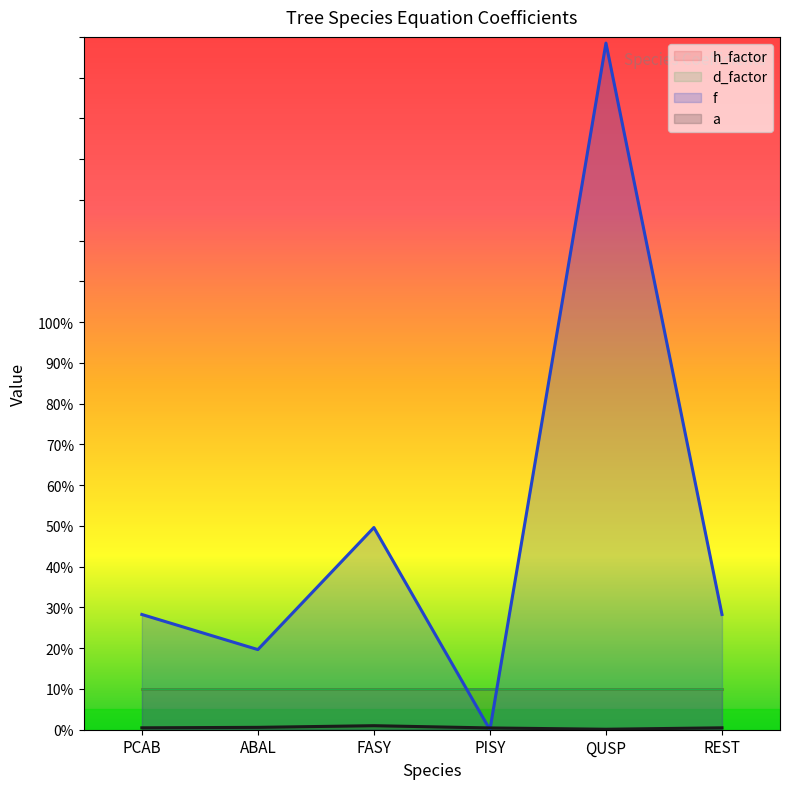

Reading left to right, extract all data points from this chart.

a: 0.5	0.6	1.0	0.4	0.1	0.5
f: 28.3	19.7	49.6	0.0	168.5	28.3